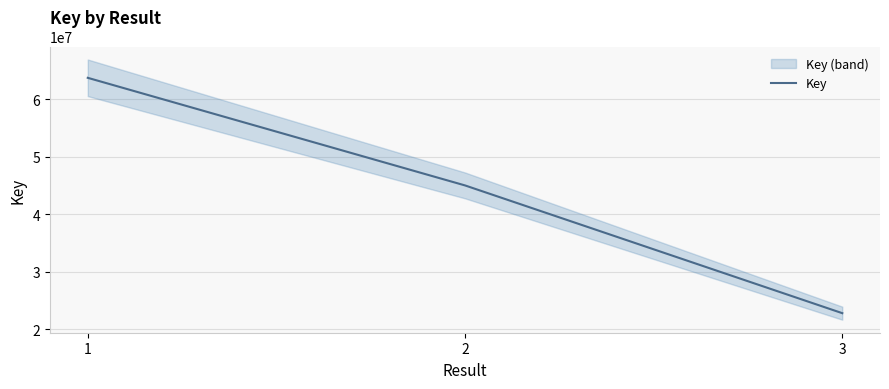

Reading left to right, transcribe all the data shown in this chart.

63718573	44998546	22773612